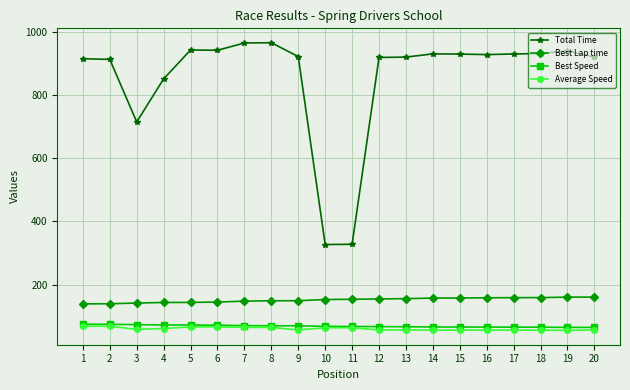

True or false: Best Speed and Total Time intersect in this chart.

False